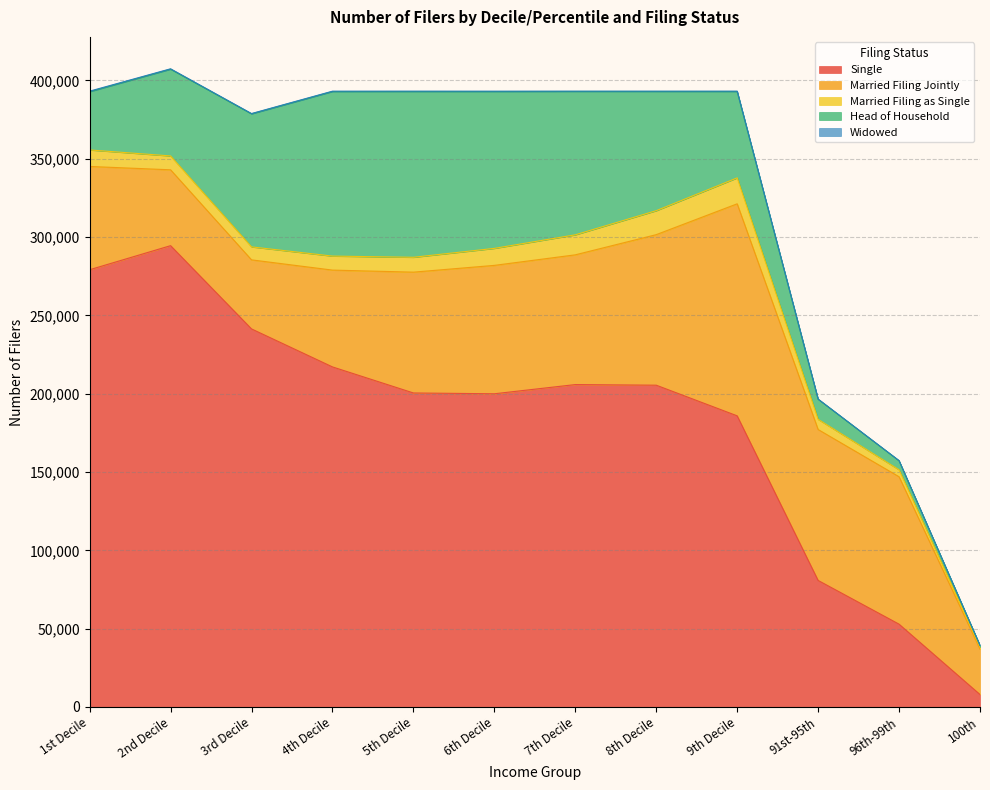

Is it true that Widowed equals 61 at 91st-95th?

False